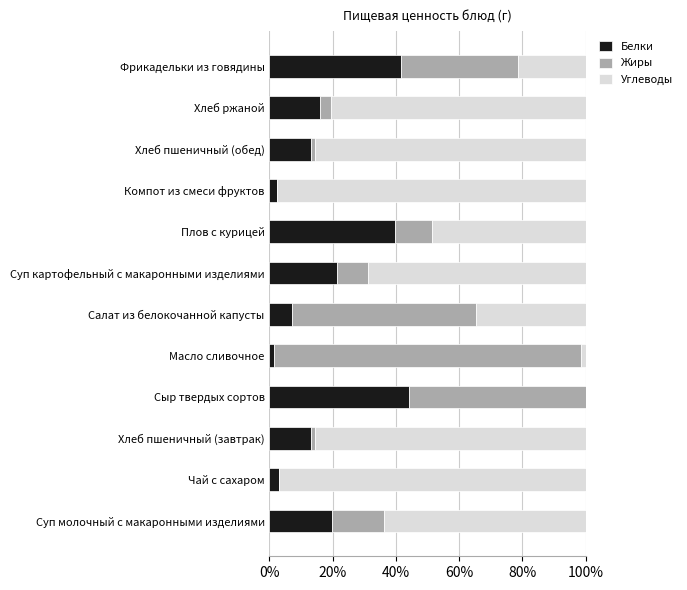

What is the sum of all Белки values?

222.8